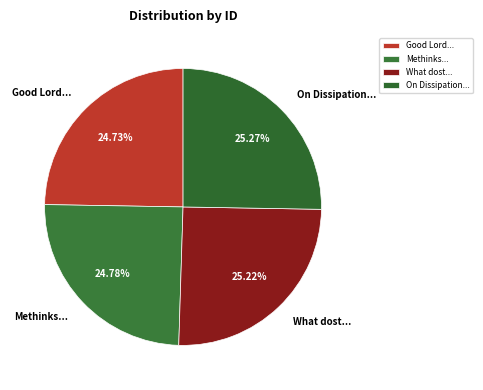

Does any single category account for the majority?

No